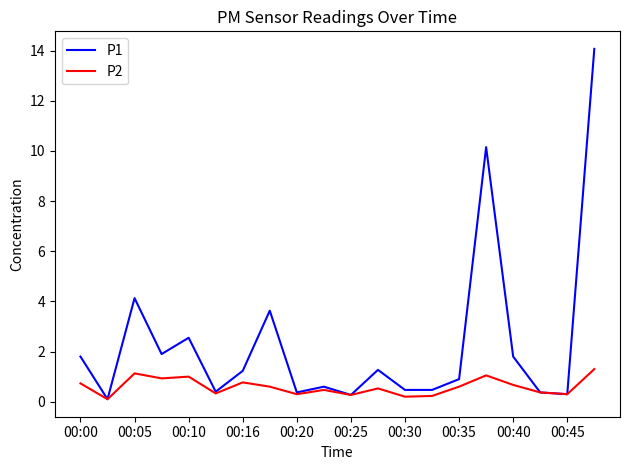

Which series has the largest total across all categories?

P1